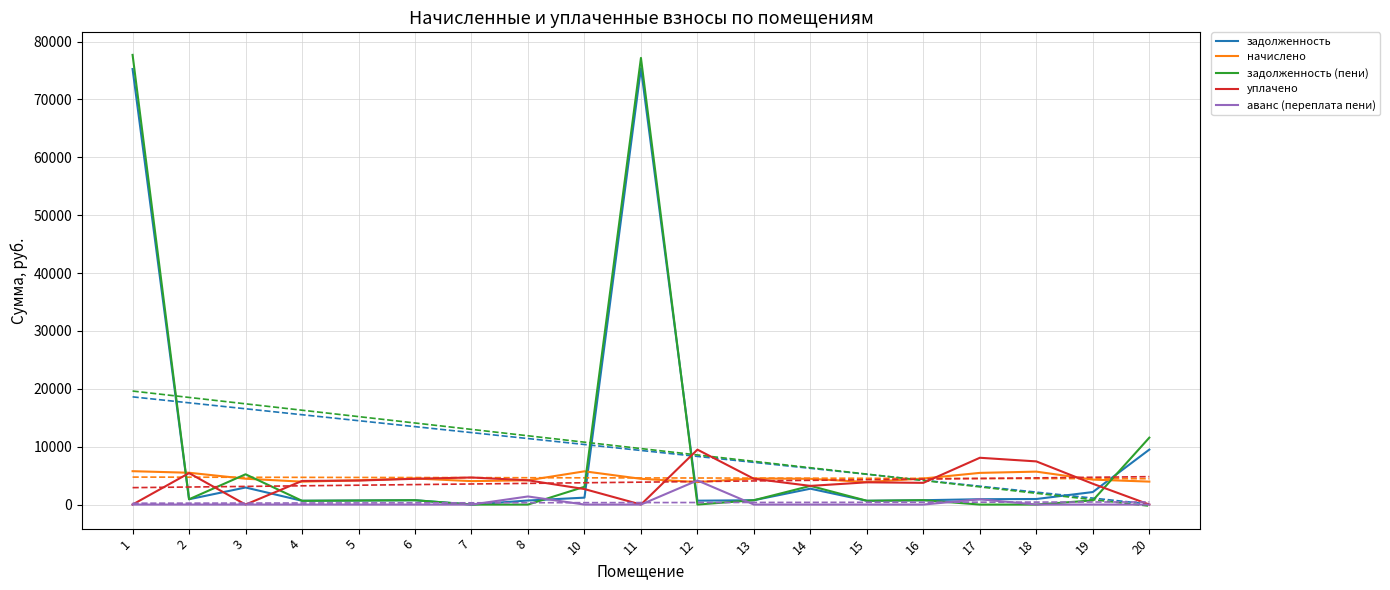

What is the value of the задолженность (пени) point at the 3rd from the left?

5231.2